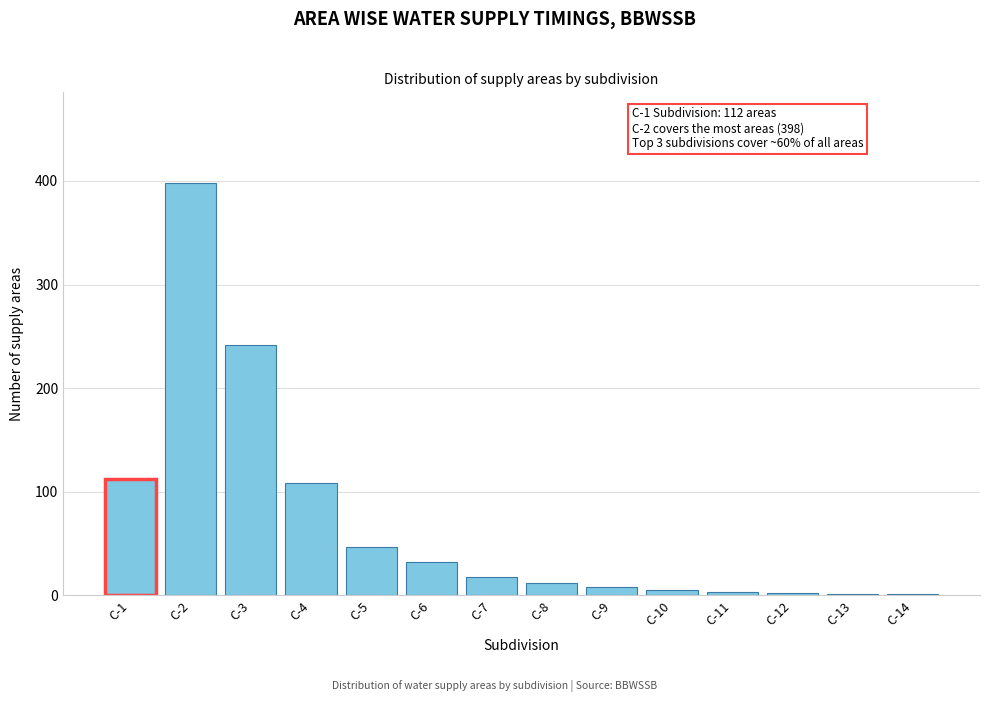

Where is the data nearest to the value 199?

C-3